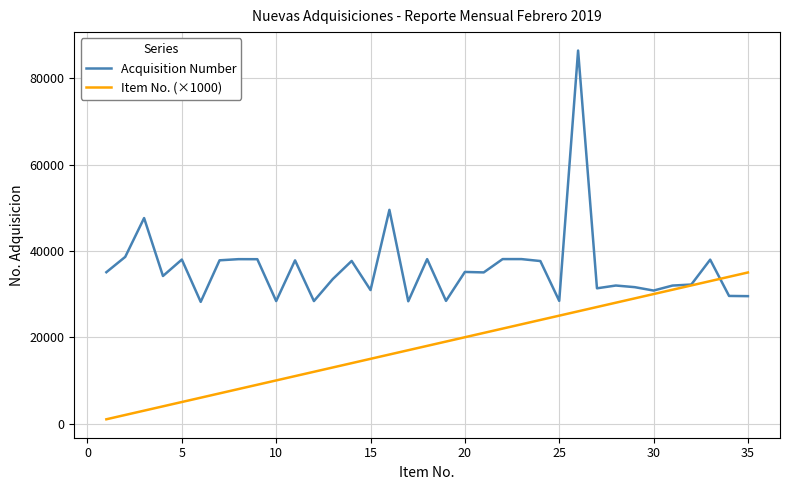

What is the maximum value for Acquisition Number?

86395